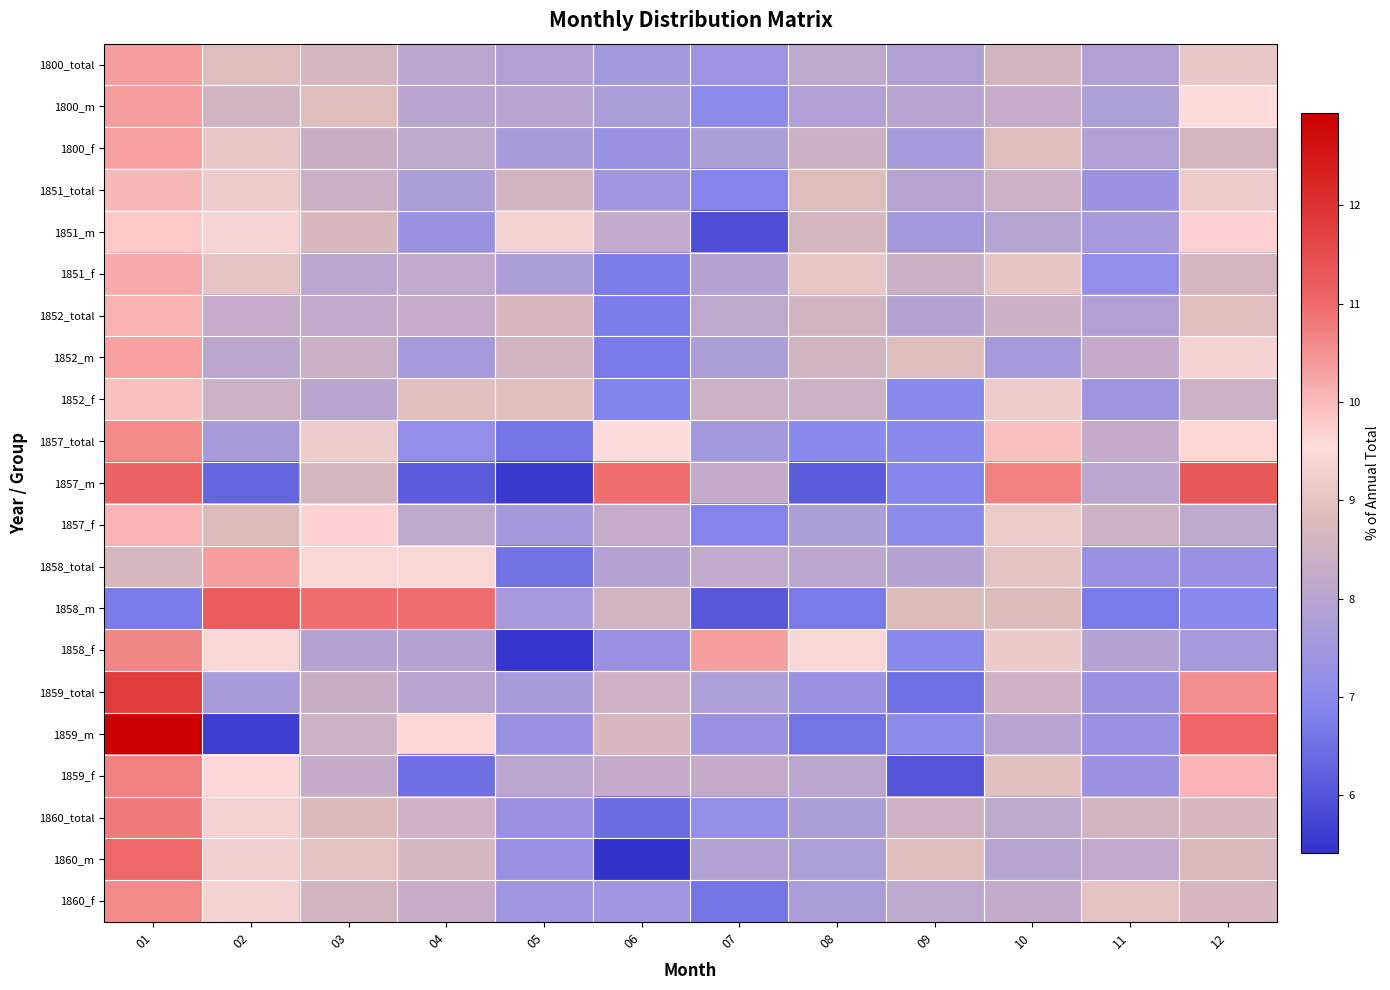

Reading right to left, transcribe all the data shown in this chart.

1800_total: 12=9.1	11=7.8	10=8.6	09=7.8	08=8.1	07=7.4	06=7.5	05=7.8	04=8.1	03=8.6	02=8.8	01=10.3
1800_m: 12=9.6	11=7.8	10=8.3	09=8.0	08=7.8	07=7.0	06=7.7	05=8.0	04=8.0	03=8.9	02=8.6	01=10.4
1800_f: 12=8.6	11=7.9	10=8.9	09=7.6	08=8.4	07=7.8	06=7.3	05=7.7	04=8.1	03=8.4	02=9.1	01=10.3
1851_total: 12=9.2	11=7.4	10=8.5	09=7.9	08=8.9	07=6.9	06=7.5	05=8.6	04=7.7	03=8.4	02=9.2	01=10.0
1851_m: 12=9.7	11=7.6	10=7.9	09=7.5	08=8.6	07=5.9	06=8.2	05=9.3	04=7.3	03=8.7	02=9.4	01=9.8
1851_f: 12=8.6	11=7.1	10=9.0	09=8.4	08=9.1	07=7.9	06=6.7	05=7.8	04=8.2	03=8.0	02=9.0	01=10.2
1852_total: 12=8.9	11=7.8	10=8.4	09=7.9	08=8.5	07=8.1	06=6.8	05=8.7	04=8.3	03=8.2	02=8.3	01=10.1
1852_m: 12=9.4	11=8.2	10=7.6	09=8.9	08=8.6	07=7.8	06=6.7	05=8.6	04=7.6	03=8.4	02=8.1	01=10.3
1852_f: 12=8.5	11=7.4	10=9.2	09=7.0	08=8.5	07=8.5	06=6.9	05=8.9	04=8.9	03=8.0	02=8.5	01=9.9
1857_total: 12=9.6	11=8.3	10=9.9	09=7.0	08=7.0	07=7.5	06=9.6	05=6.6	04=7.2	03=9.2	02=7.6	01=10.6
1857_m: 12=11.3	11=8.0	10=10.7	09=6.9	08=6.1	07=8.2	06=10.9	05=5.6	04=6.1	03=8.6	02=6.3	01=11.1
1857_f: 12=8.1	11=8.5	10=9.2	09=7.1	08=7.8	07=6.9	06=8.3	05=7.6	04=8.1	03=9.7	02=8.8	01=10.1
1858_total: 12=7.3	11=7.3	10=9.0	09=7.9	08=8.1	07=8.2	06=7.9	05=6.5	04=9.4	03=9.4	02=10.3	01=8.7
1858_m: 12=7.0	11=6.7	10=8.8	09=8.8	08=6.7	07=6.1	06=8.5	05=7.6	04=10.9	03=10.9	02=11.2	01=6.7
1858_f: 12=7.6	11=7.9	10=9.1	09=7.0	08=9.4	07=10.3	06=7.3	05=5.5	04=7.9	03=7.9	02=9.4	01=10.6
1859_total: 12=10.5	11=7.3	10=8.5	09=6.5	08=7.3	07=7.8	06=8.5	05=7.7	04=8.0	03=8.4	02=7.7	01=11.8
1859_m: 12=11.1	11=7.3	10=8.0	09=7.1	08=6.6	07=7.3	06=8.7	05=7.3	04=9.6	03=8.5	02=5.6	01=12.9
1859_f: 12=10.0	11=7.4	10=8.9	09=6.0	08=8.0	07=8.3	06=8.3	05=8.0	04=6.5	03=8.3	02=9.6	01=10.7
1860_total: 12=8.7	11=8.6	10=8.1	09=8.5	08=7.8	07=7.2	06=6.5	05=7.4	04=8.5	03=8.8	02=9.3	01=10.8
1860_m: 12=8.8	11=8.2	10=8.0	09=8.9	08=7.8	07=7.9	06=5.4	05=7.3	04=8.7	03=9.0	02=9.3	01=11.0
1860_f: 12=8.7	11=9.0	10=8.2	09=8.1	08=7.7	07=6.6	06=7.5	05=7.5	04=8.3	03=8.6	02=9.3	01=10.6